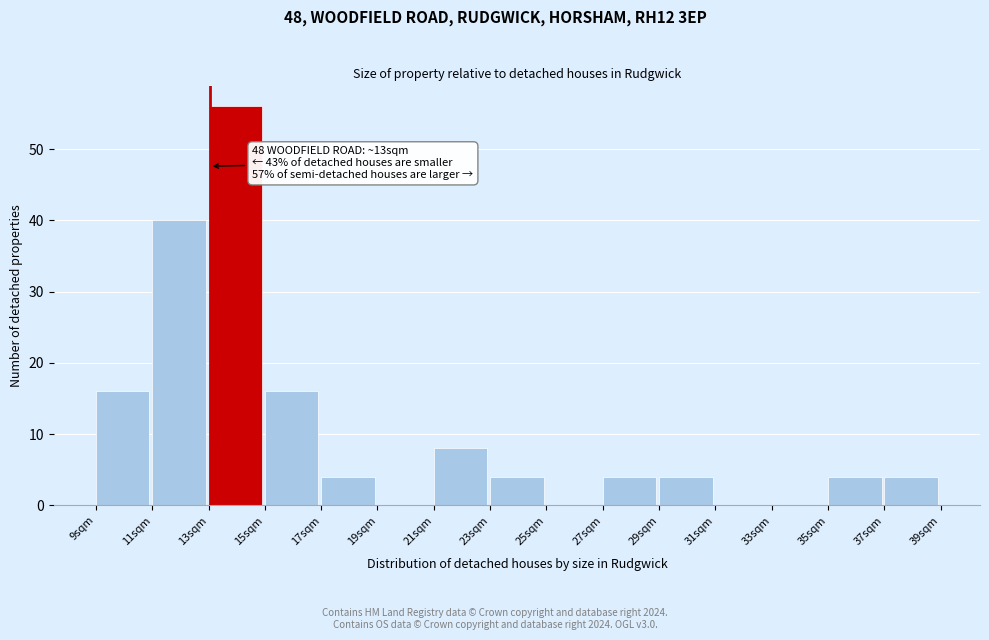

Which range on the x-axis has the tallest bar?

12.96 to 14.94